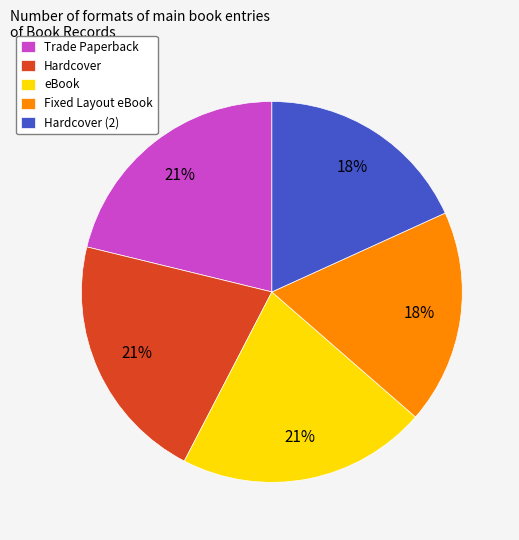

Between eBook and Fixed Layout eBook, which is larger?

eBook